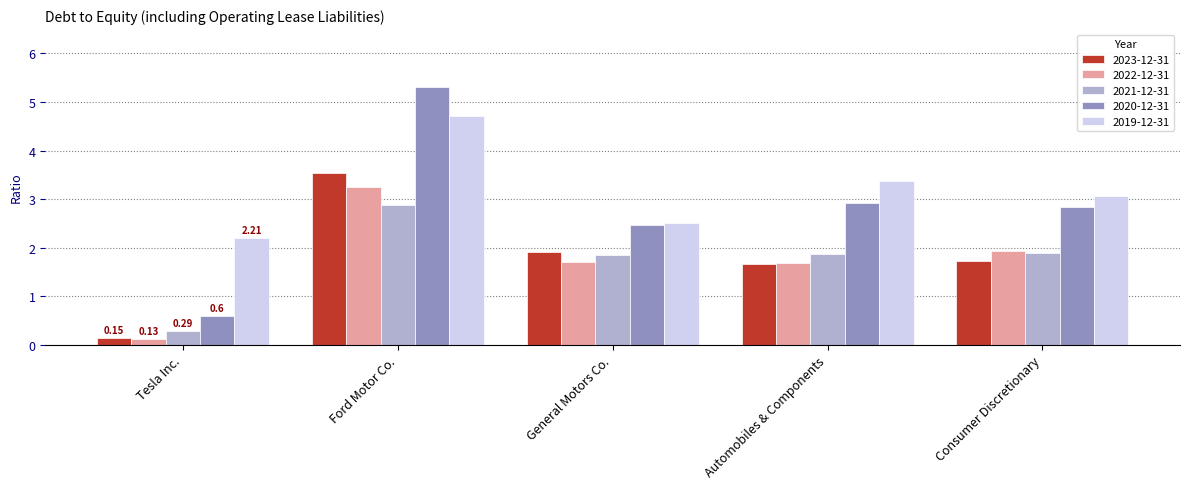

Is it true that 2021-12-31 equals 5.1 at Ford Motor Co.?

False